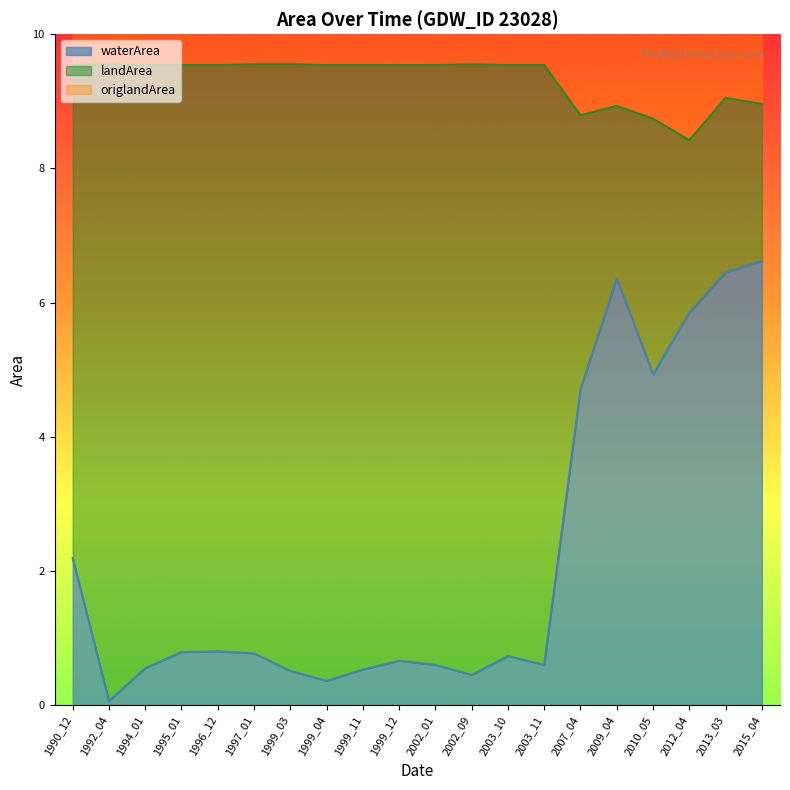

Where is origlandArea nearest to the value 14?

2002_01